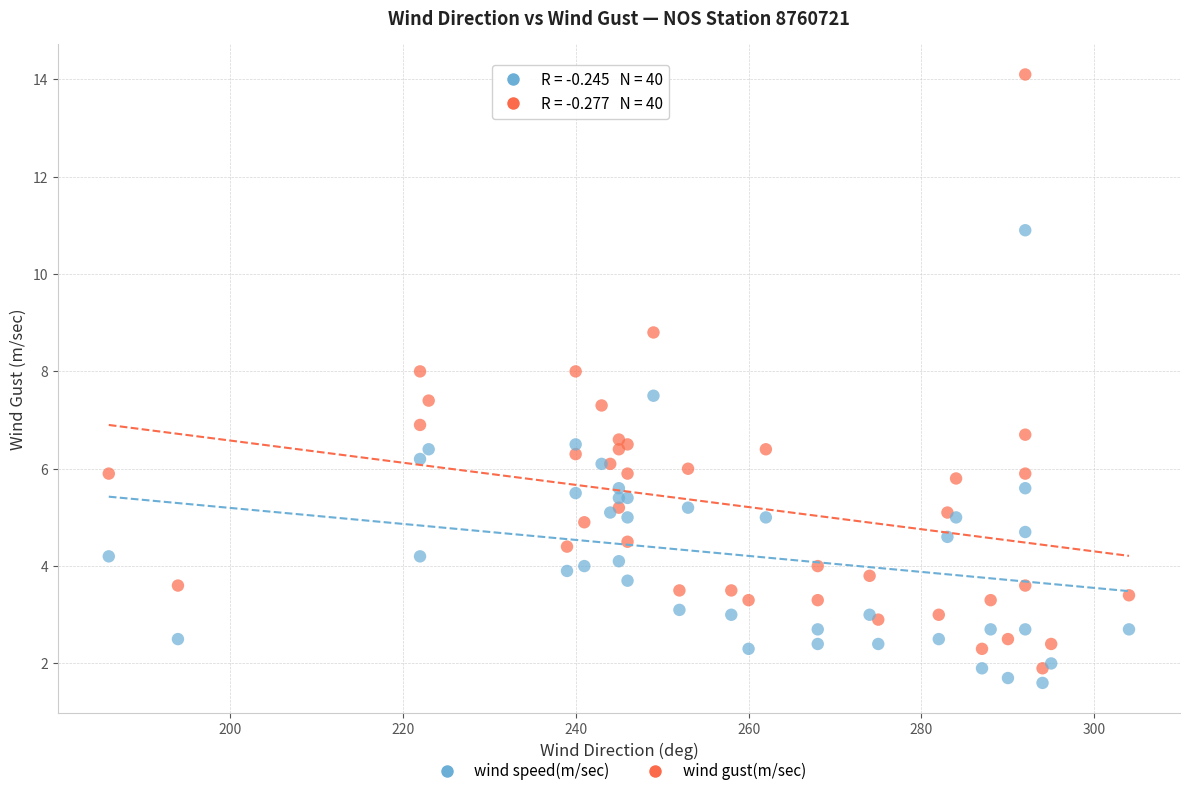

What are all the series names shown in the legend?

wind speed(m/sec), wind gust(m/sec)